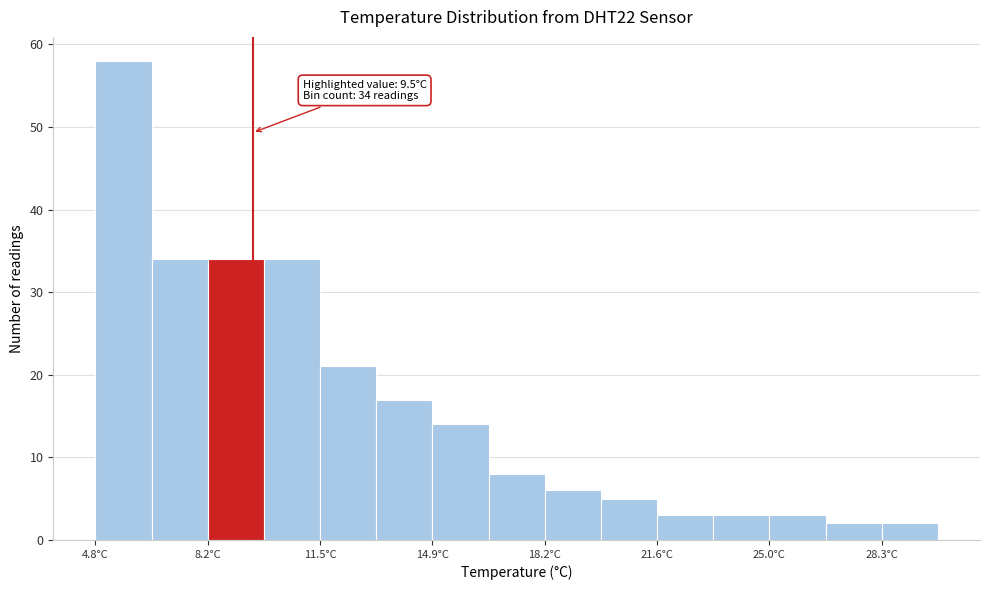

Read against the x-axis, roughly where is the centre of the tallest bar?

5.5